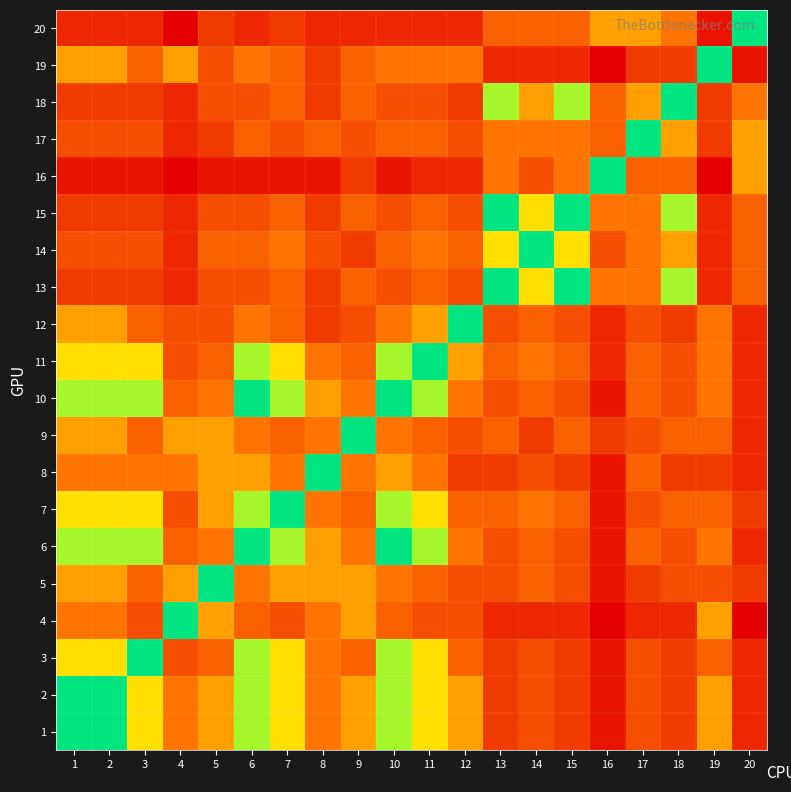

At which category is the sum across all series the highest?

16